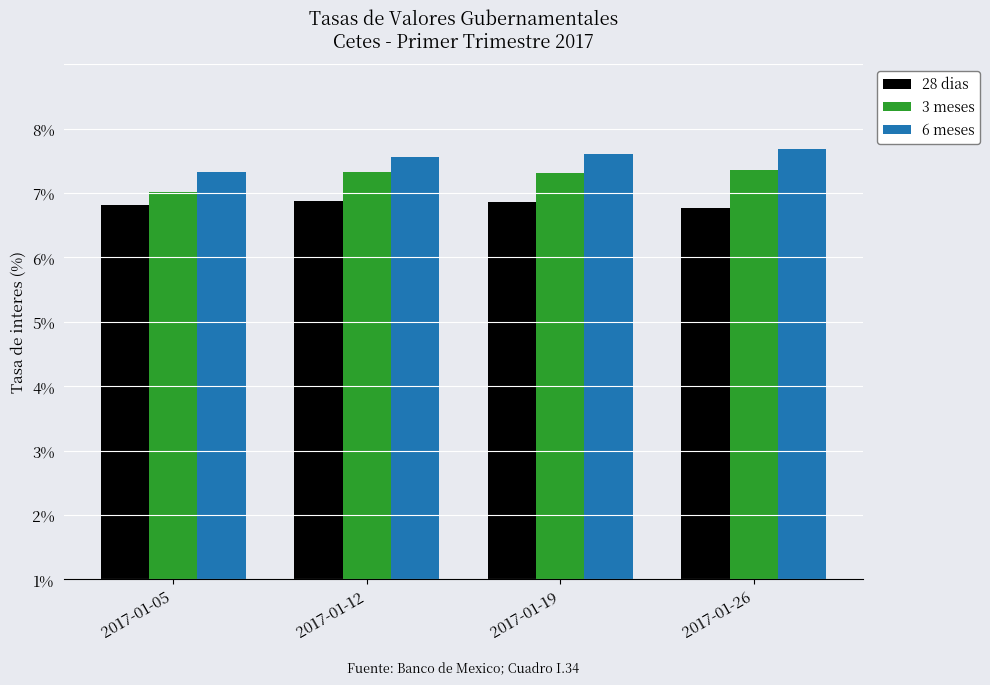

Which series has the largest total across all categories?

6 meses